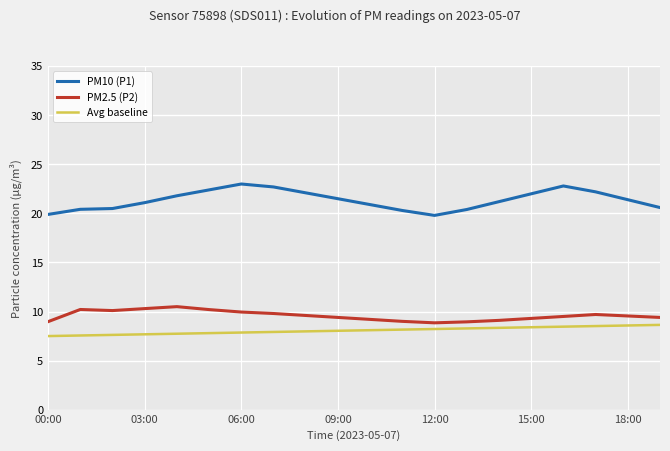

Which series has the widest spread of values?

PM10 (P1)